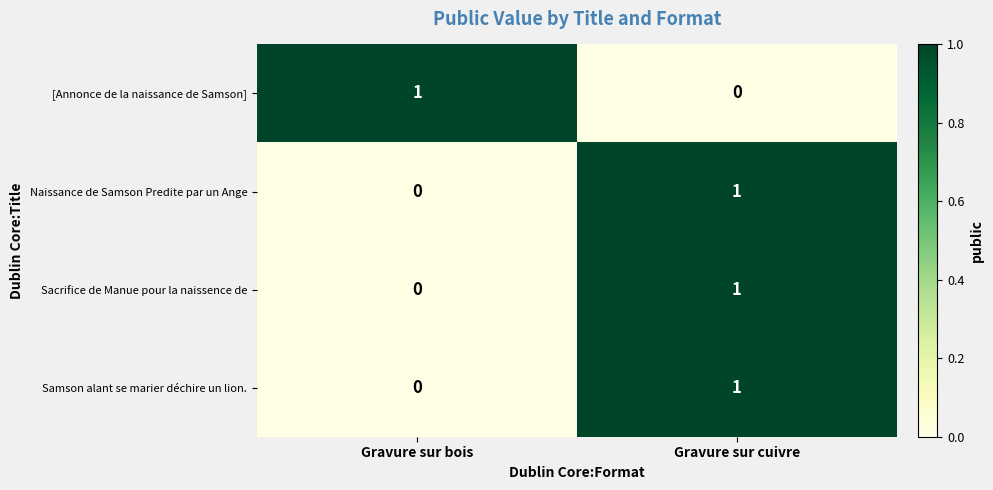

At which category is the sum across all series the highest?

Gravure sur cuivre